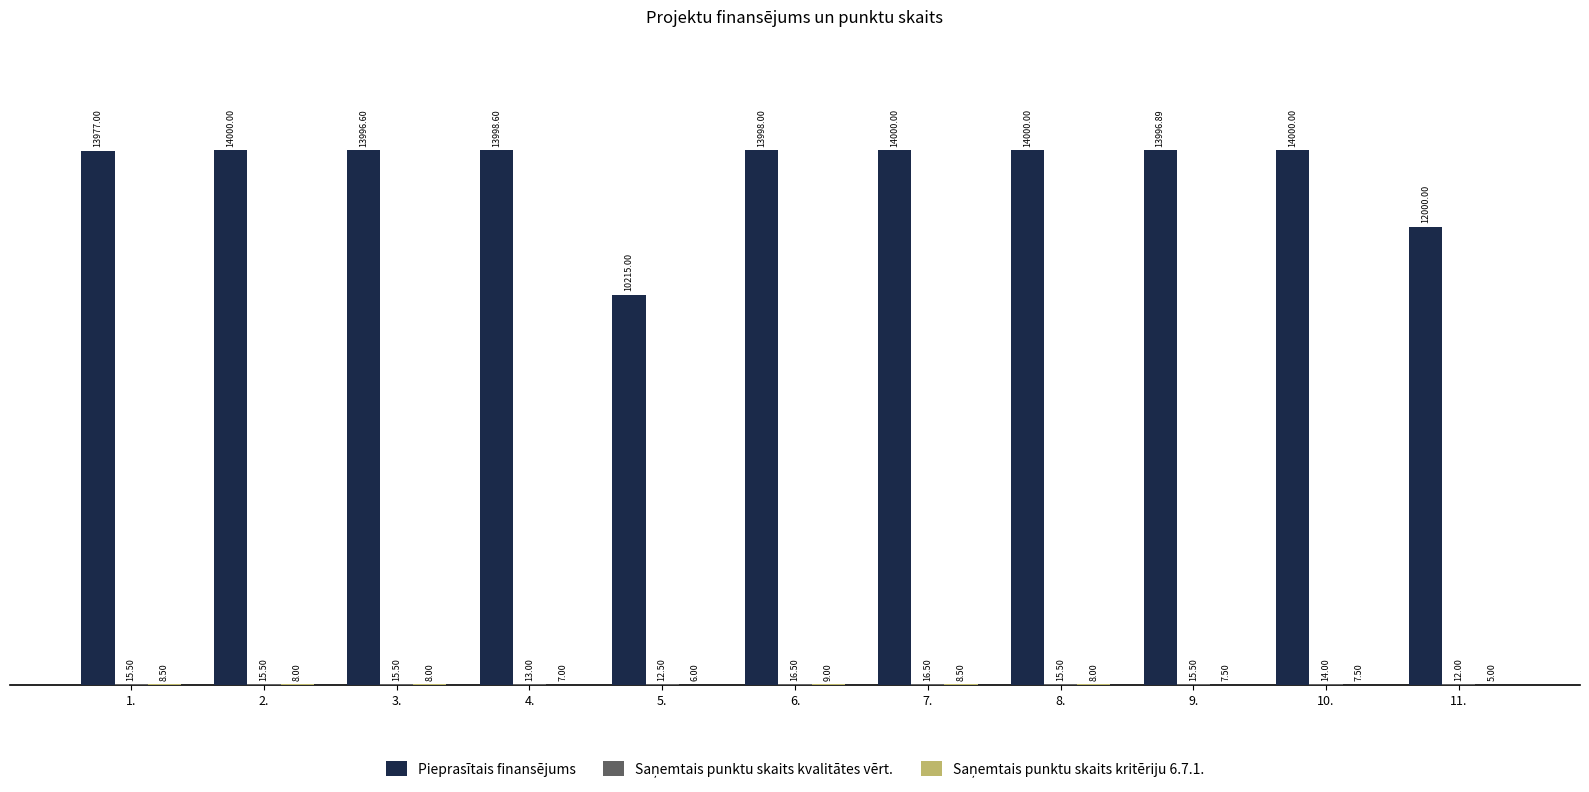

What is the greatest value displayed?

14000.0